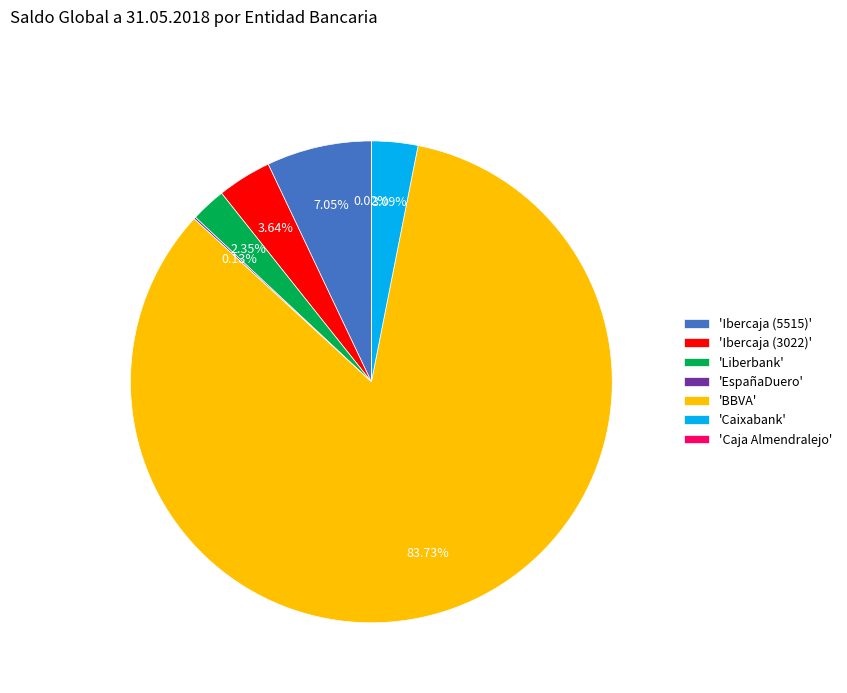

Which category has the biggest portion of the pie?

'BBVA'